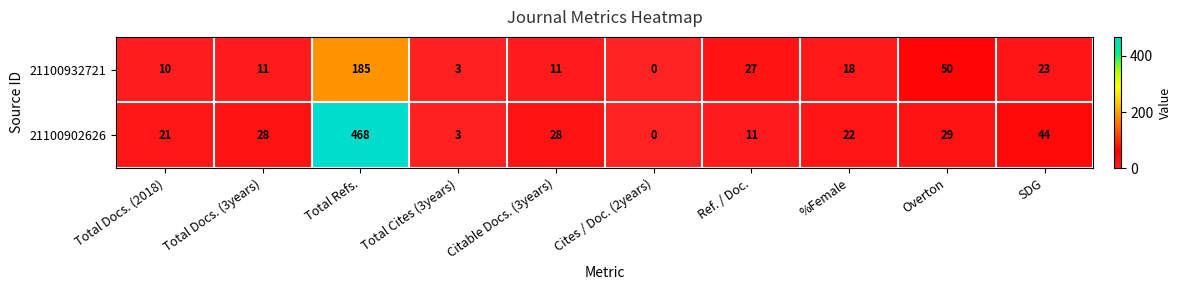

Reading left to right, transcribe all the data shown in this chart.

21100932721: 10	11	185	3	11	0	27	18	50	23
21100902626: 21	28	468	3	28	0	11	22	29	44